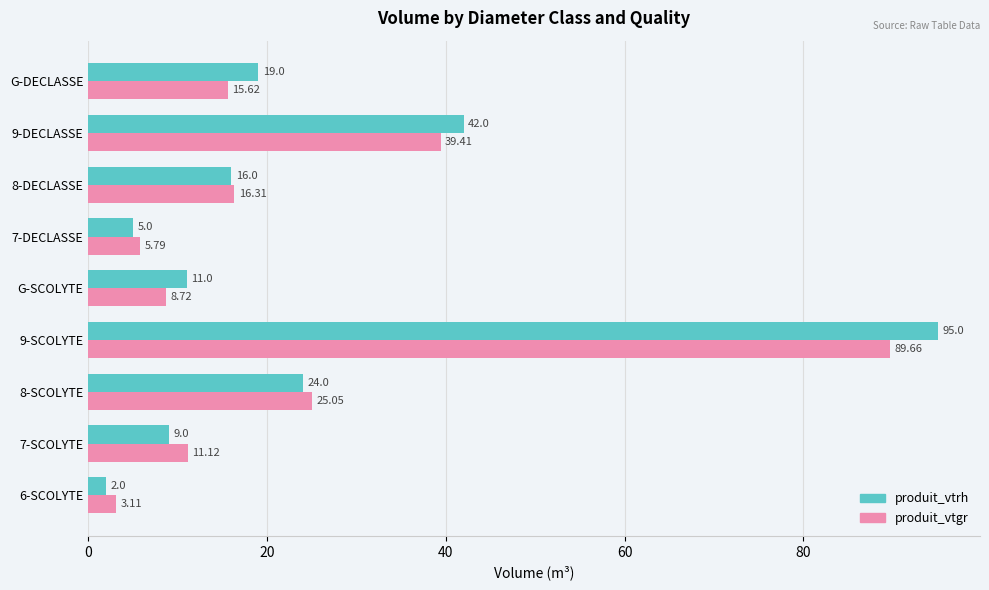

Which series changed the most between 8-SCOLYTE and G-SCOLYTE?

produit_vtgr